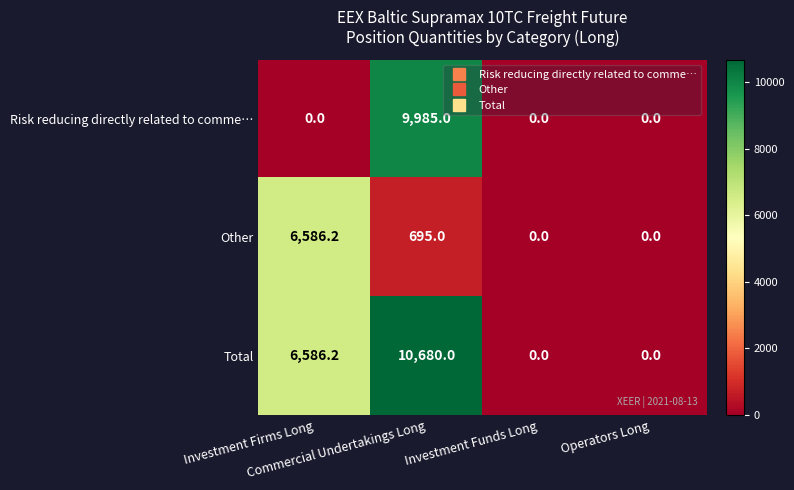

Which series has the largest range (max minus min)?

Total